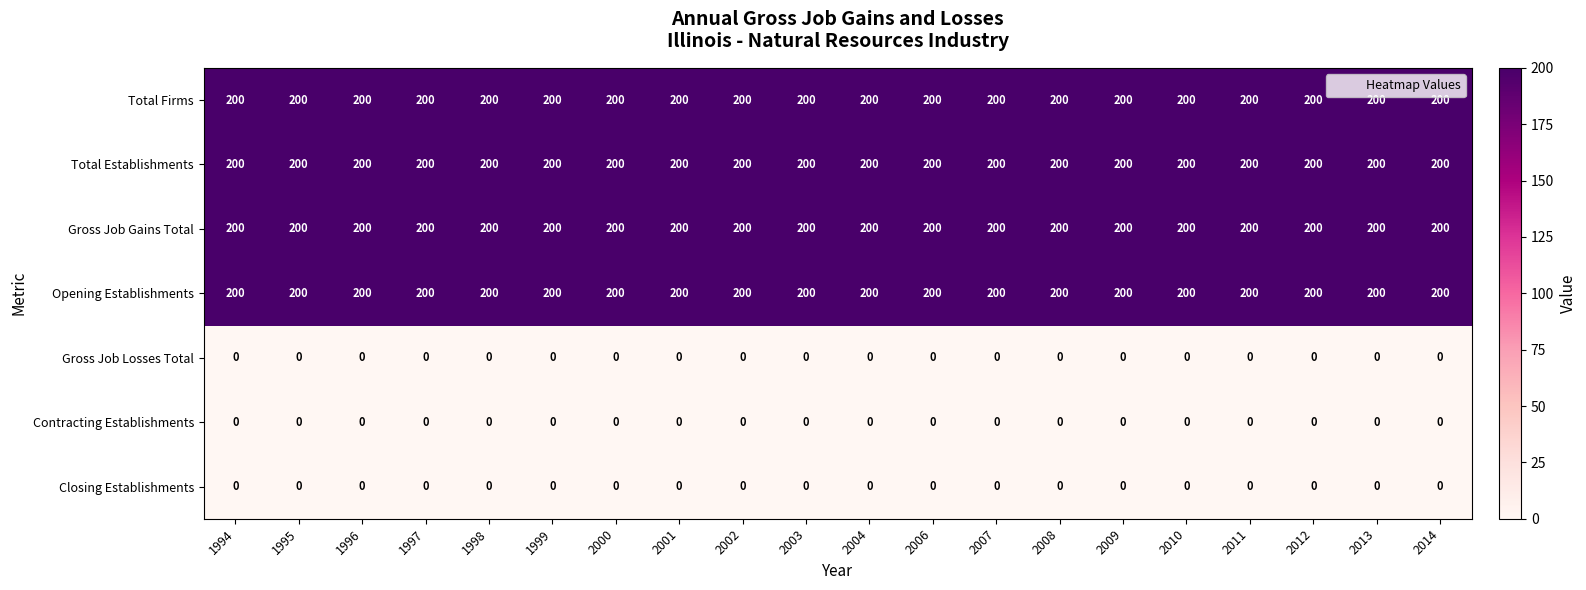

What is the spread (max minus min) of values at 2013?

200